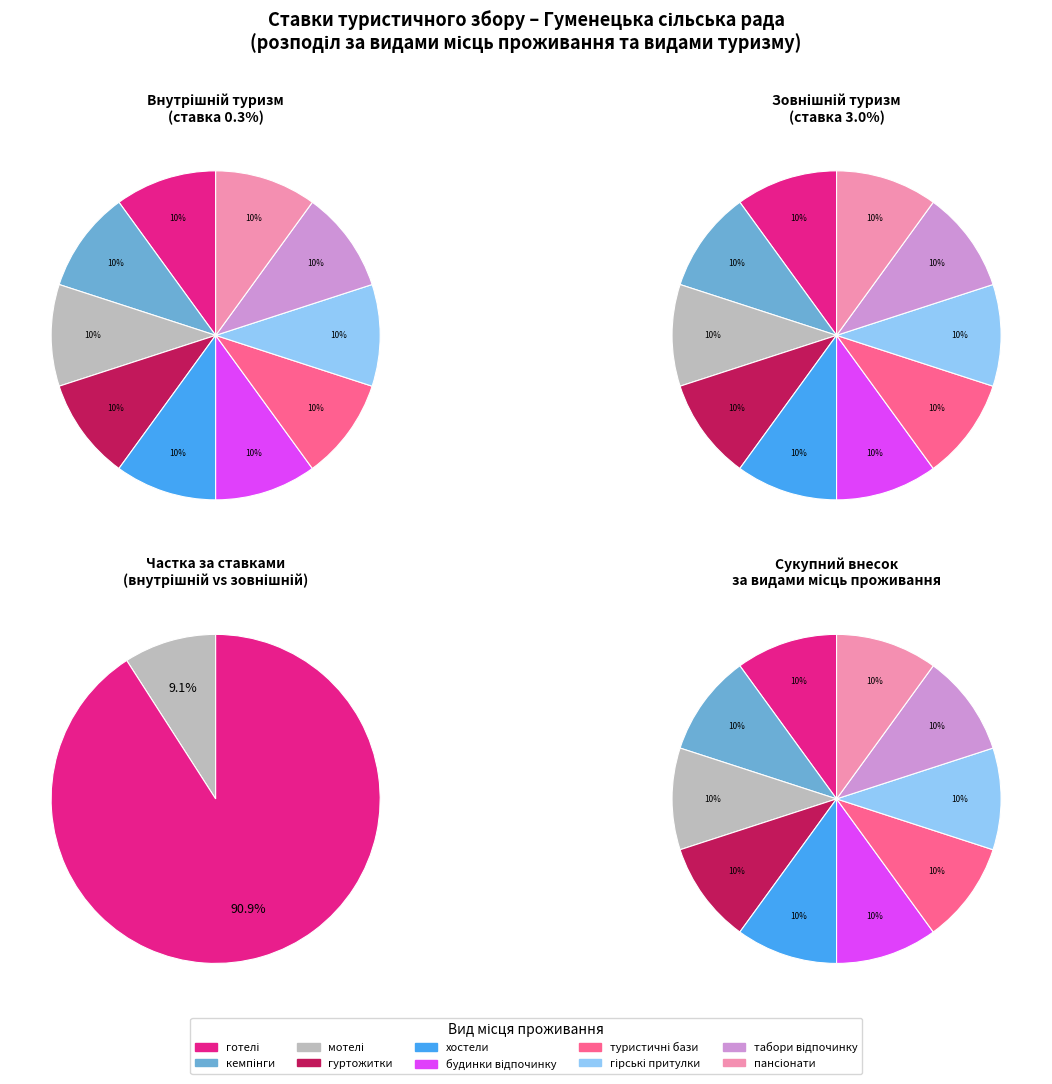

Which category has the biggest portion of the pie?

10